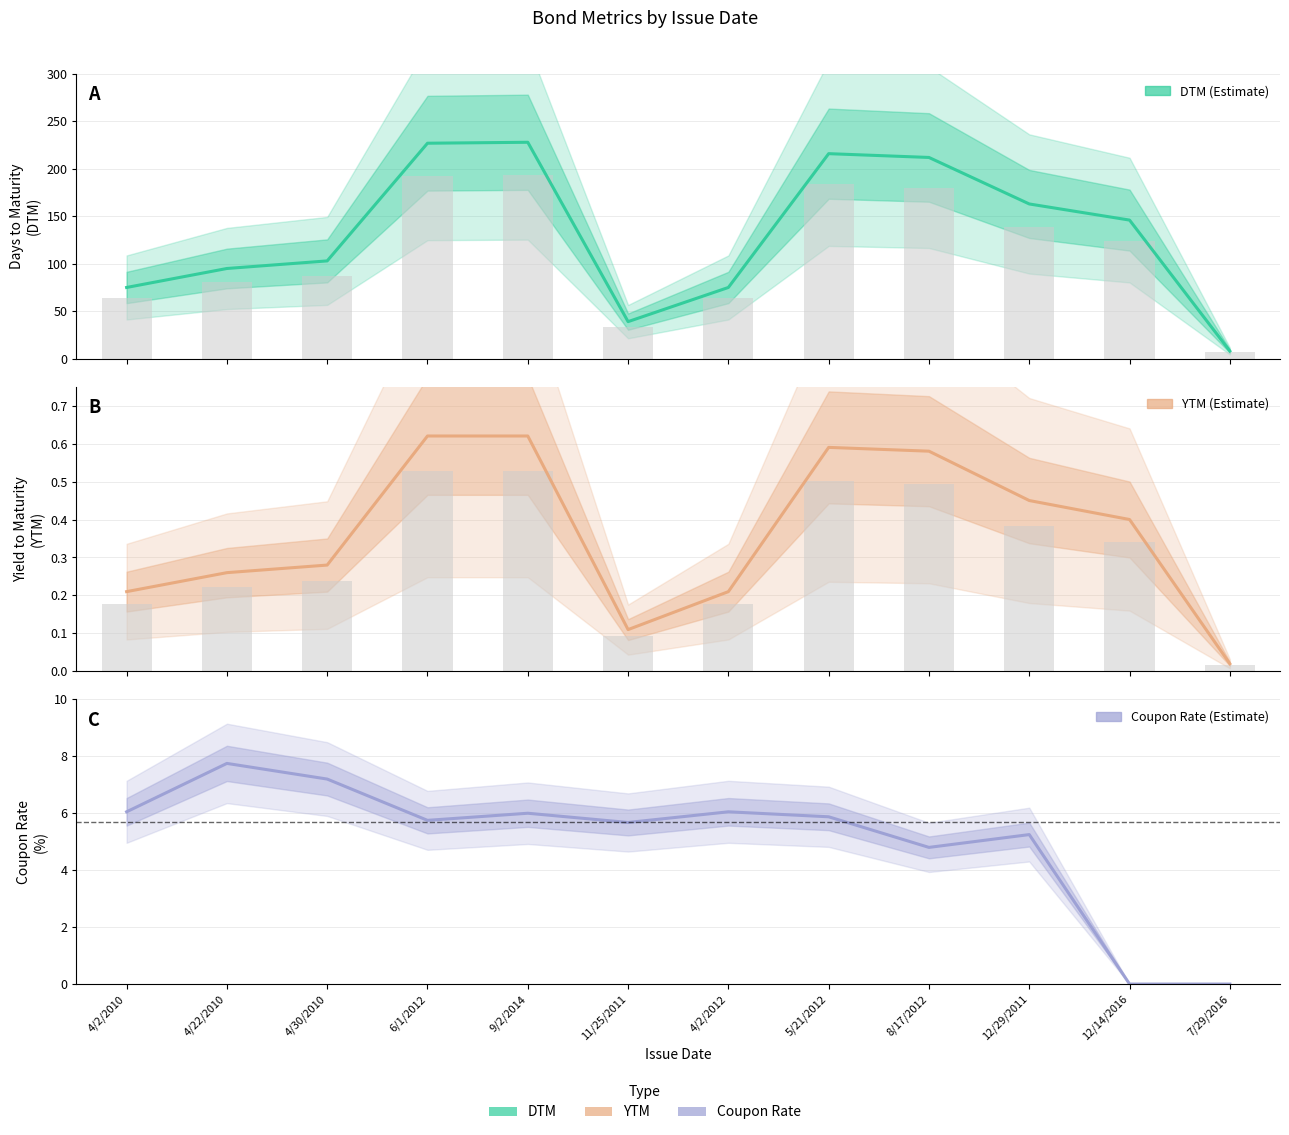

Read the DTM value at 7/29/2016.

8.0